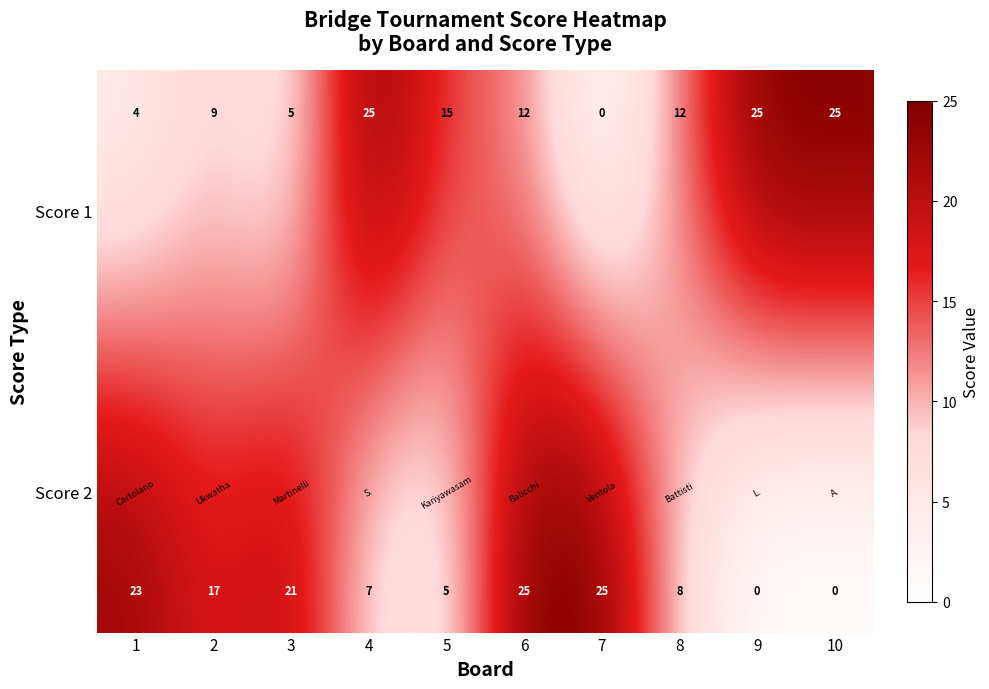

Between 6 and 9, which series saw the biggest shift?

Score 2